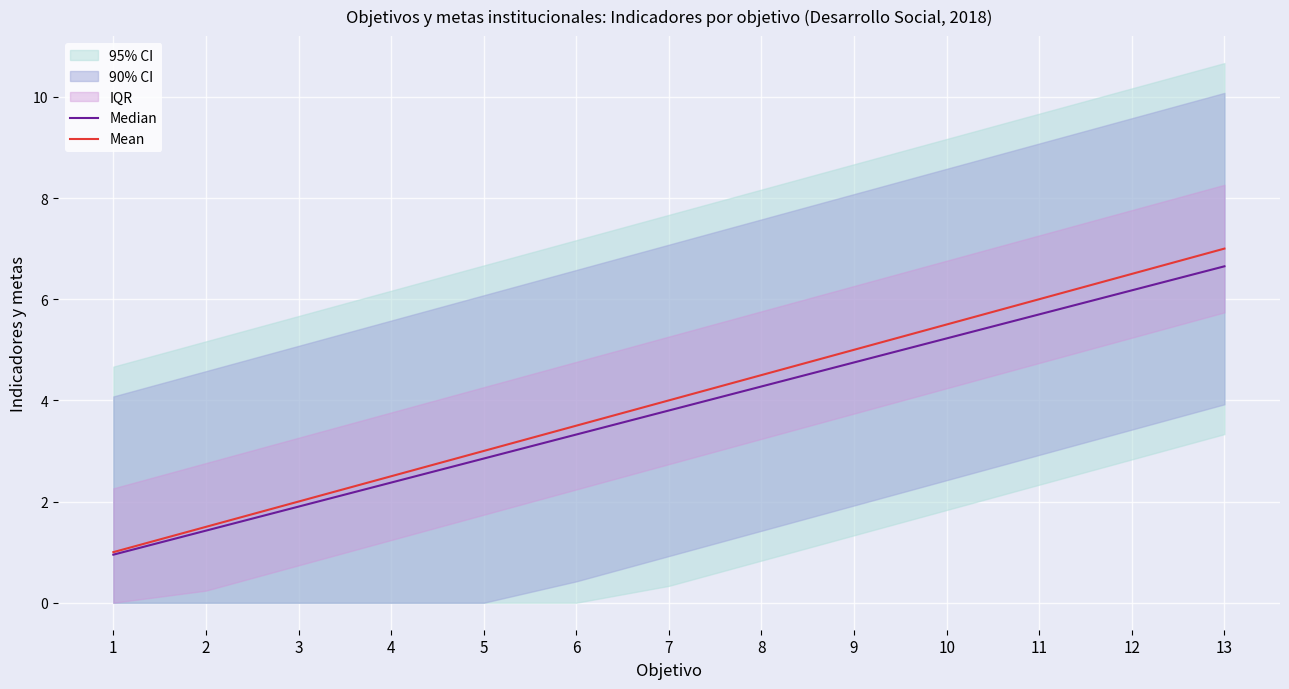

Rank the series by their average value, from lowest to highest.

Median, Mean